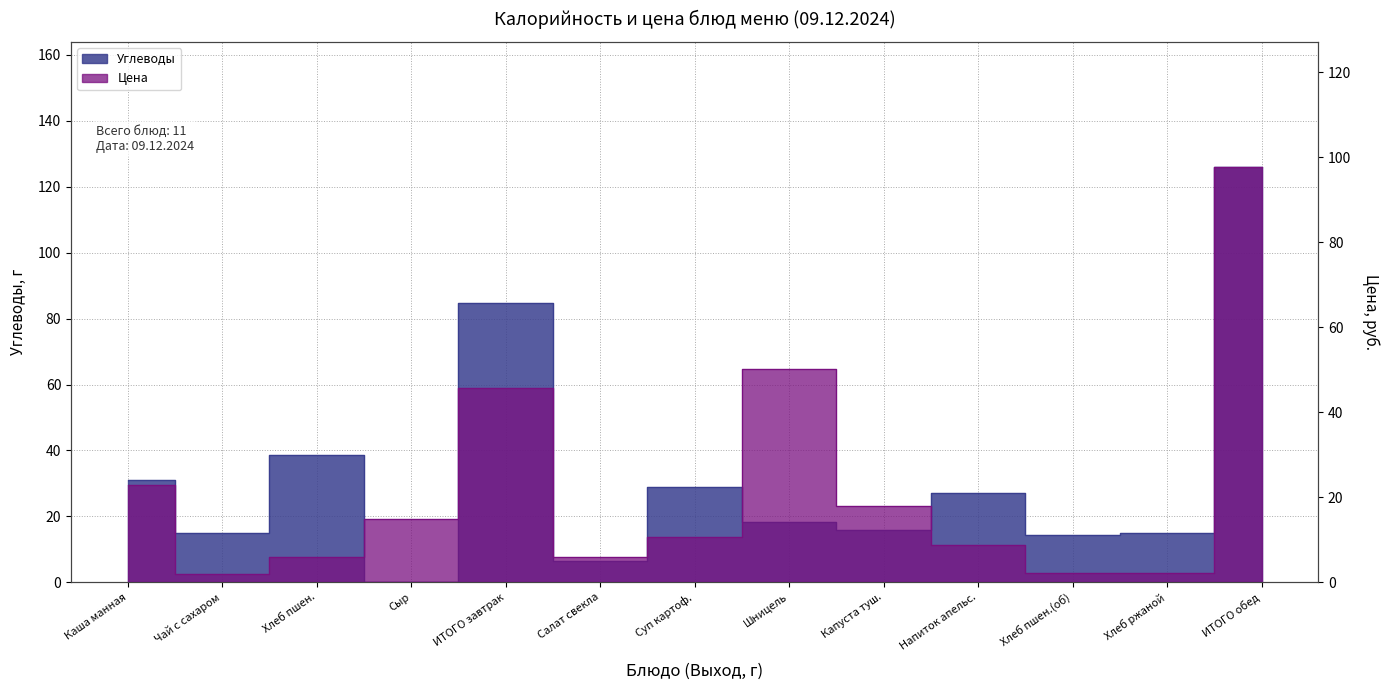

The Цена series shows 29.6 at 150. True or false?

False